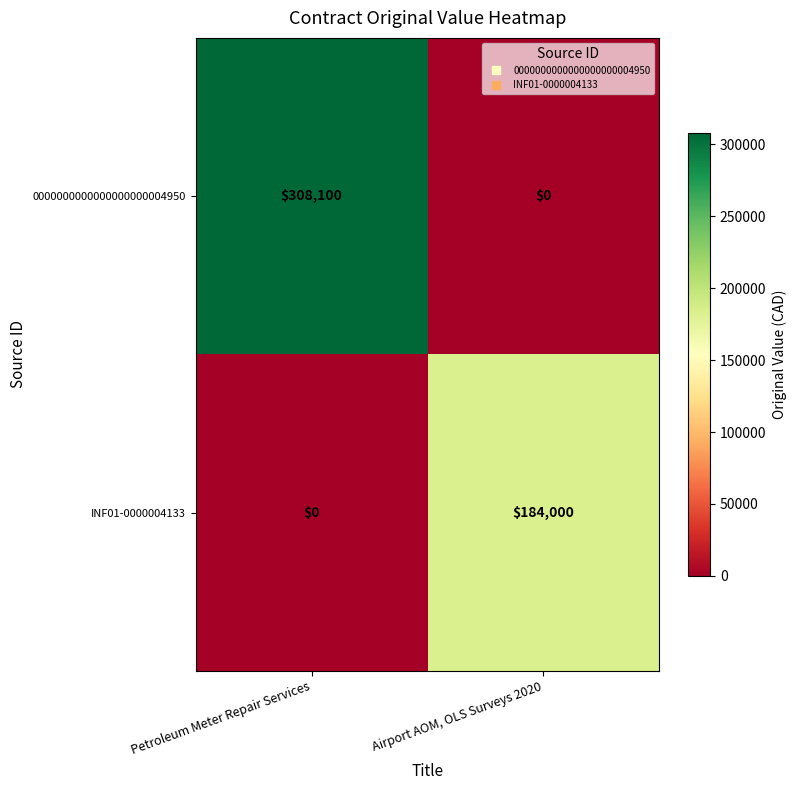

Count the number of data series in this chart.

2